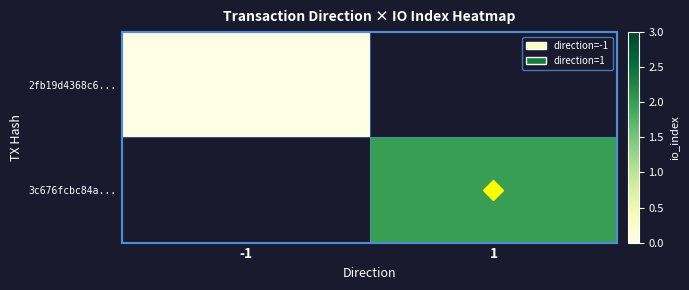

The value of 3c676fcbc84a... at 1 is 2.0. True or false?

True